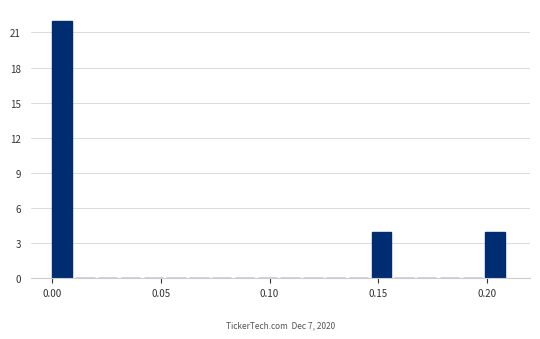

Read against the x-axis, roughly where is the centre of the tallest bar?

0.005